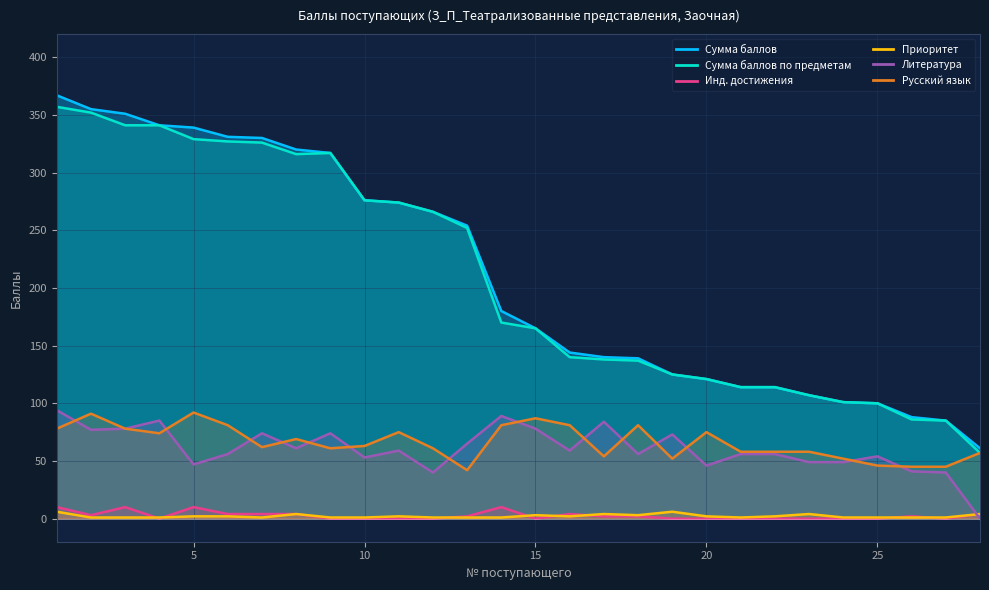

What are all the series names shown in the legend?

Сумма баллов, Сумма баллов по предметам, Инд. достижения, Приоритет, Литература, Русский язык